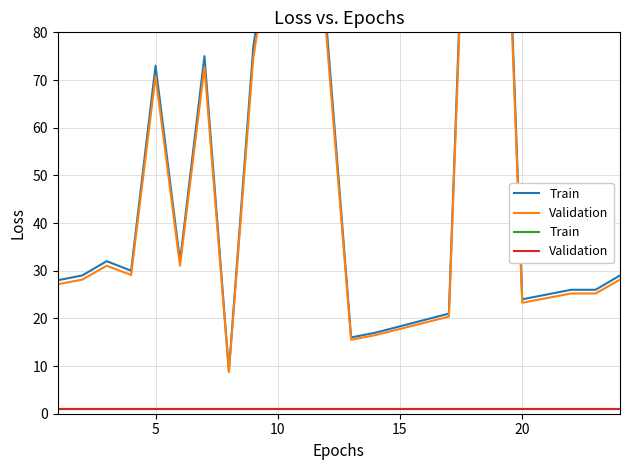

Is this an area chart (filled region under the line)?

No